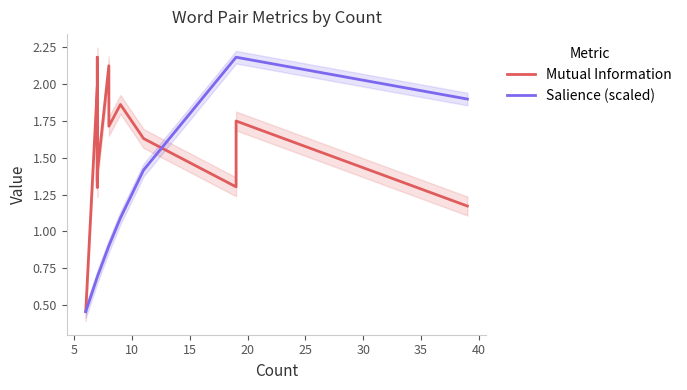

The Salience (scaled) series shows 0.8 at 0. True or false?

False